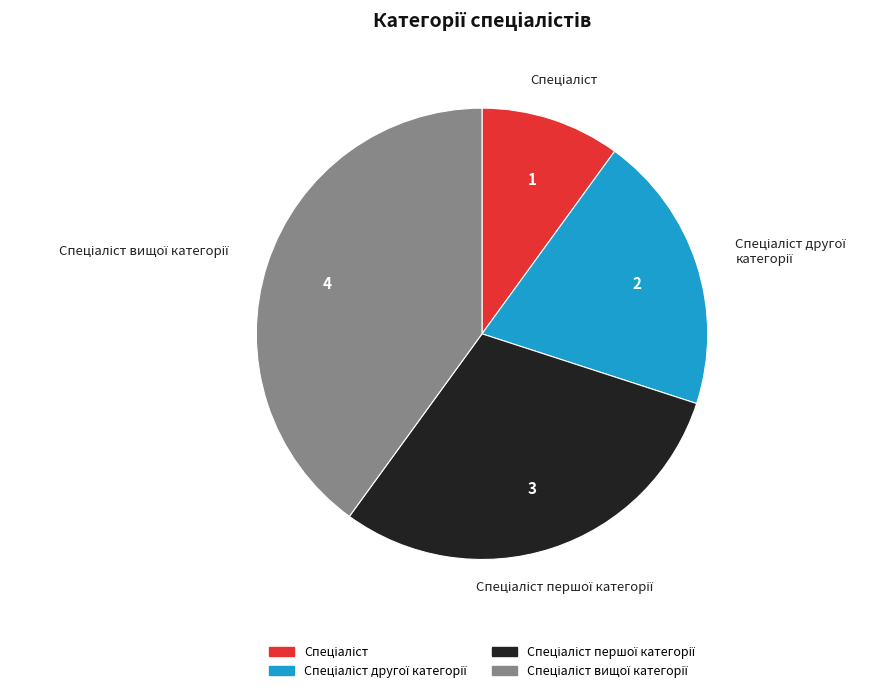

Is there a majority slice in this chart?

No